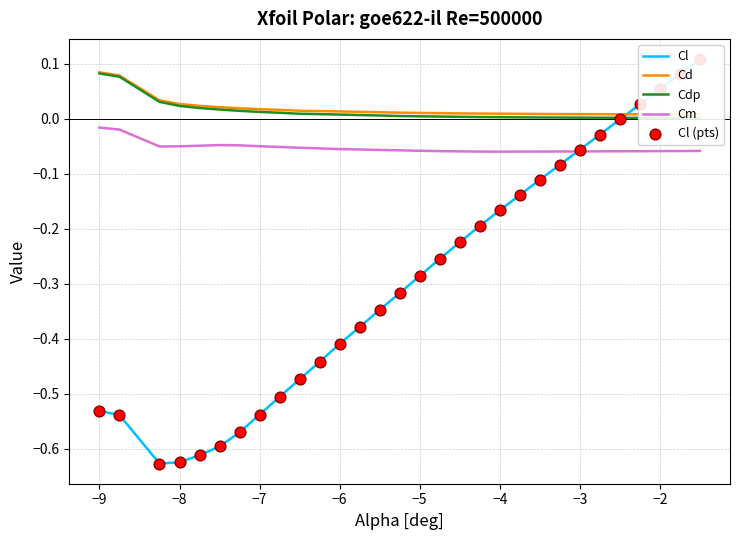

Which series reaches the maximum Y coordinate?

Cl